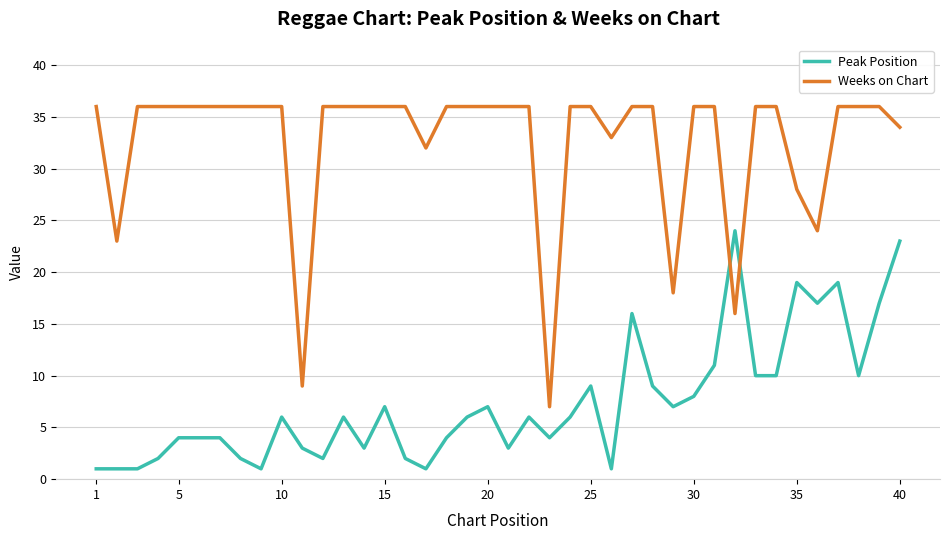

Rank the series by their maximum value, from lowest to highest.

Peak Position, Weeks on Chart